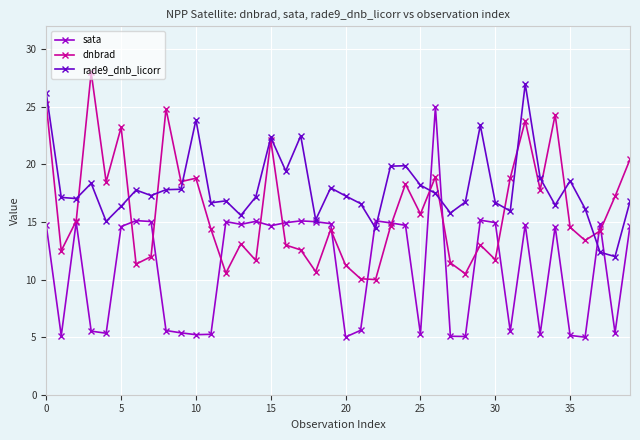

What is the value of the rade9_dnb_licorr point at the 40th from the left?

16.8